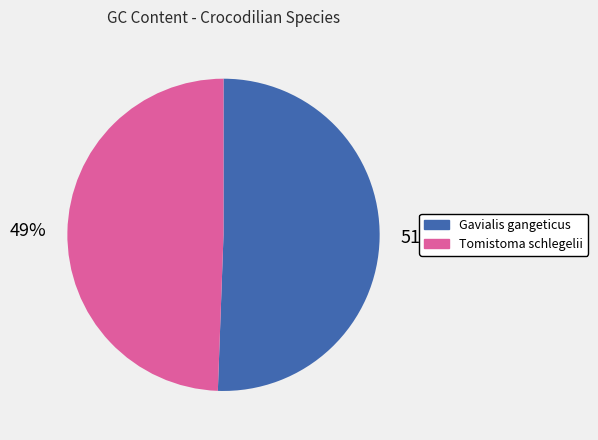

What percentage is the Tomistoma schlegelii slice, to the nearest percent?

49%